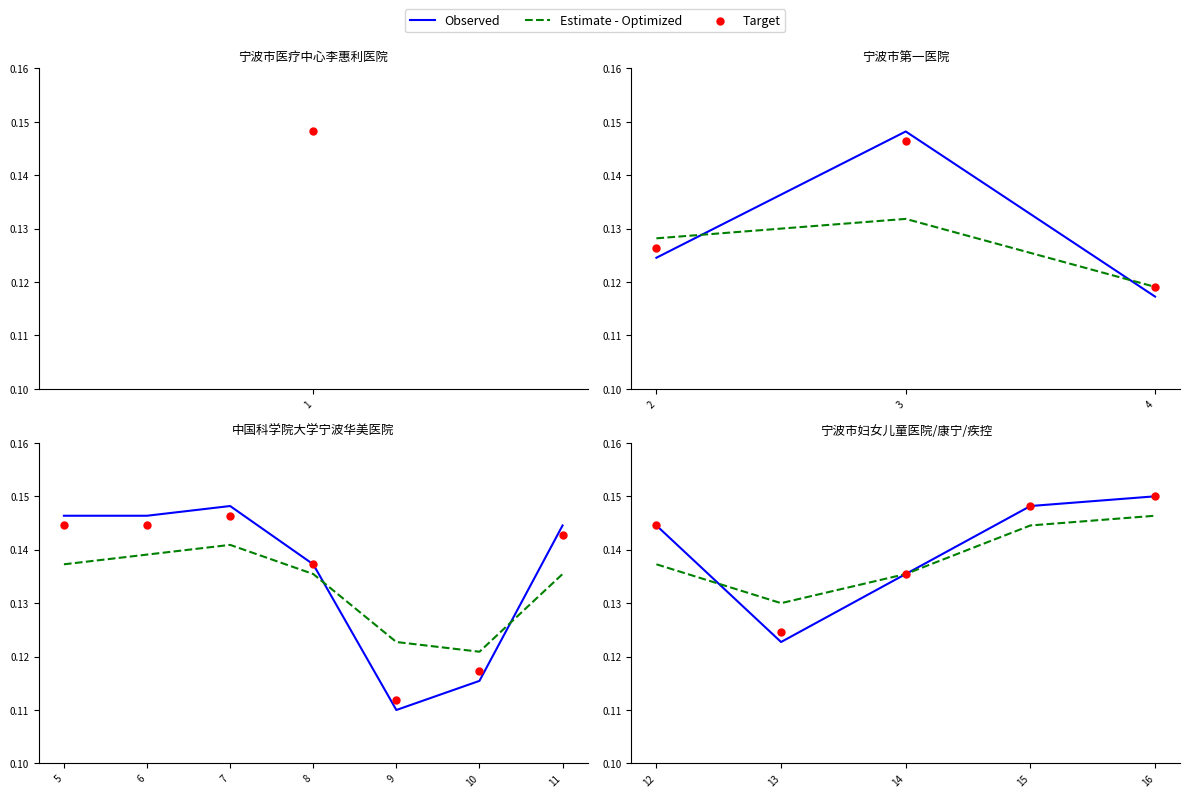

What are all the series names shown in the legend?

Observed, Estimate - Optimized, Target